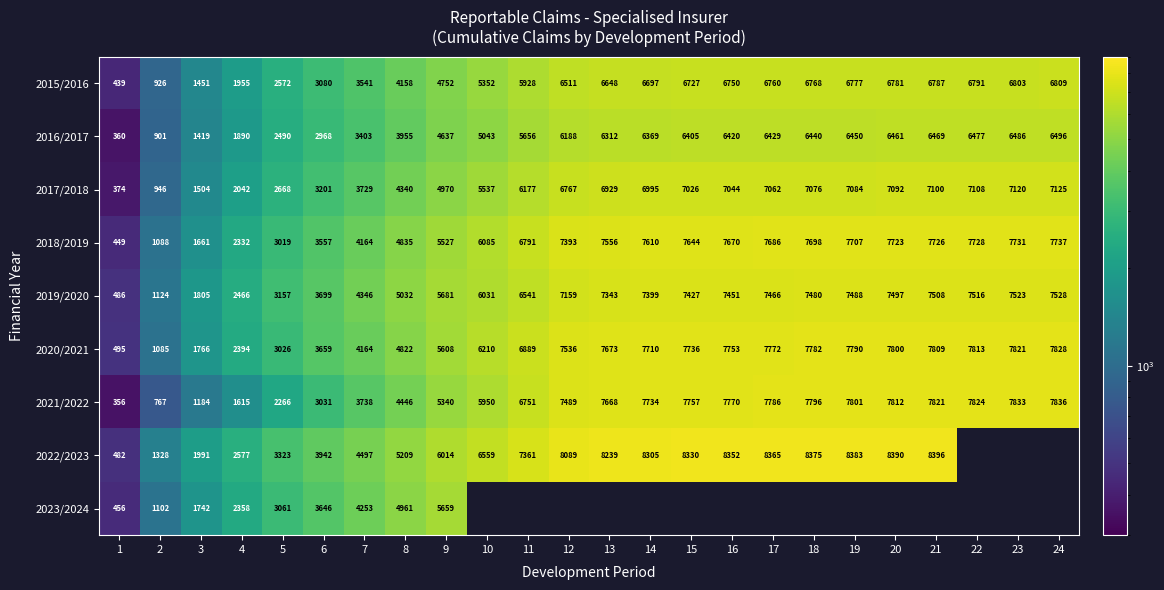

At which label is 2021/2022 closest to 4096?

8